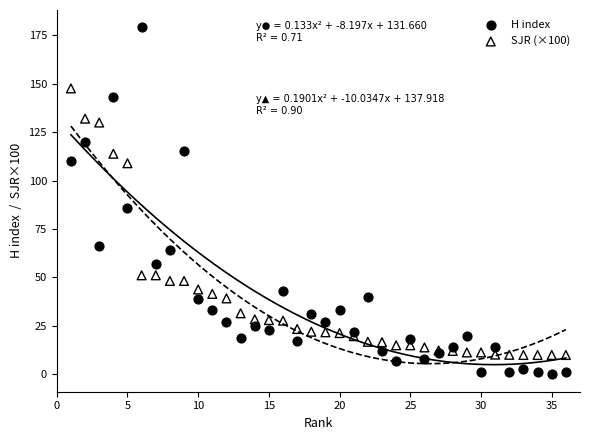

Across all series, what Y value is closest to 89?

86.0